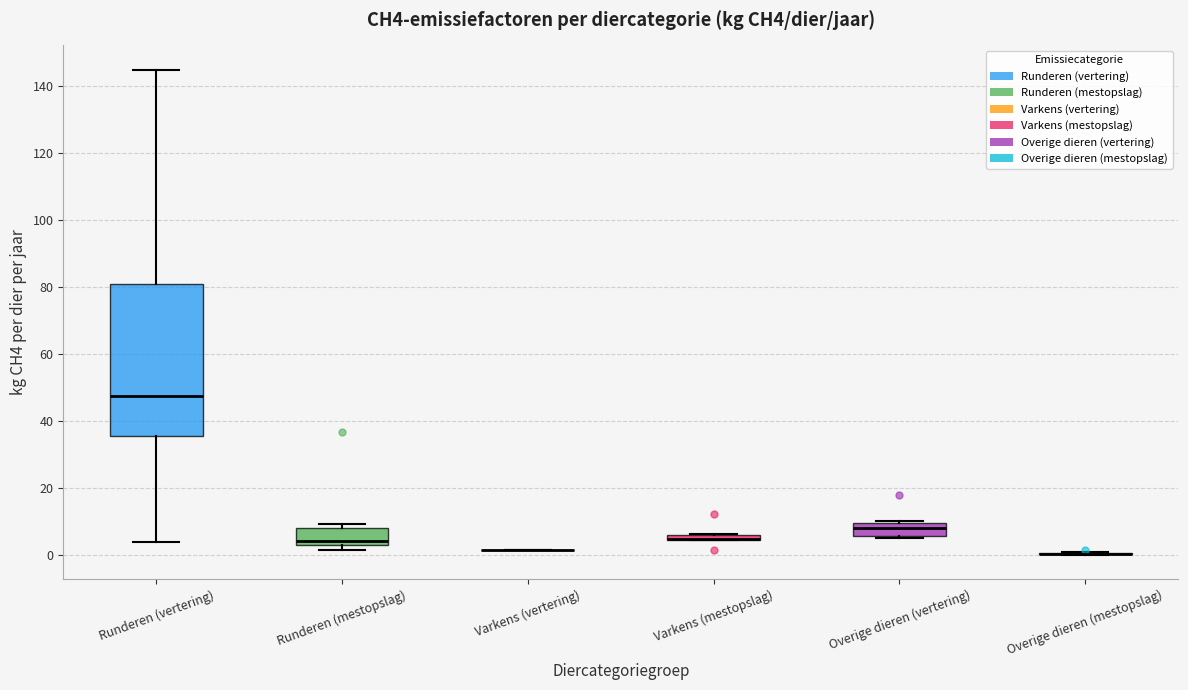

Which box is the tallest, from its lower edge to its upper edge?

Runderen (vertering)